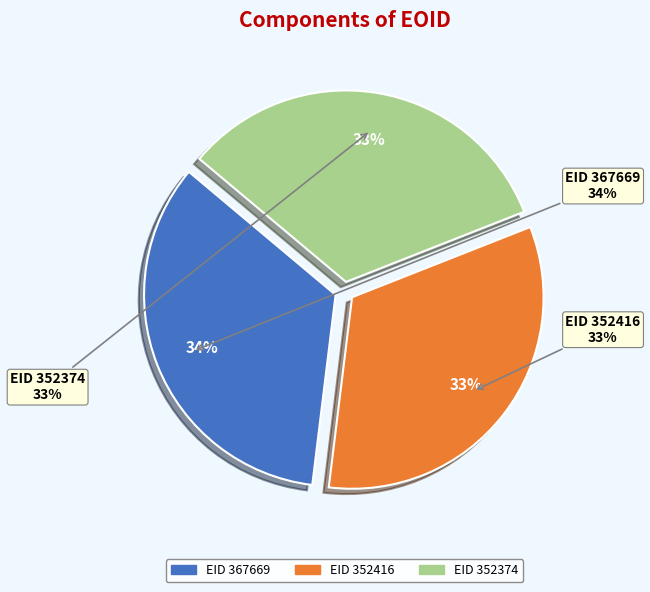

What portion of the pie excludes 352374?

67.1%